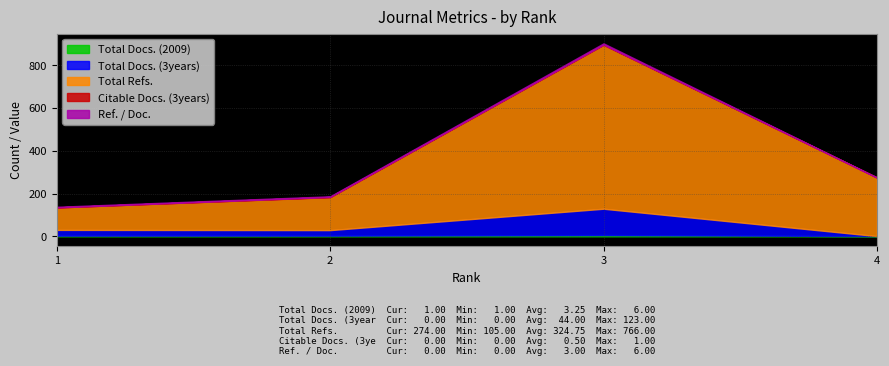

Where is Total Docs. (2009) nearest to the value 3?

1